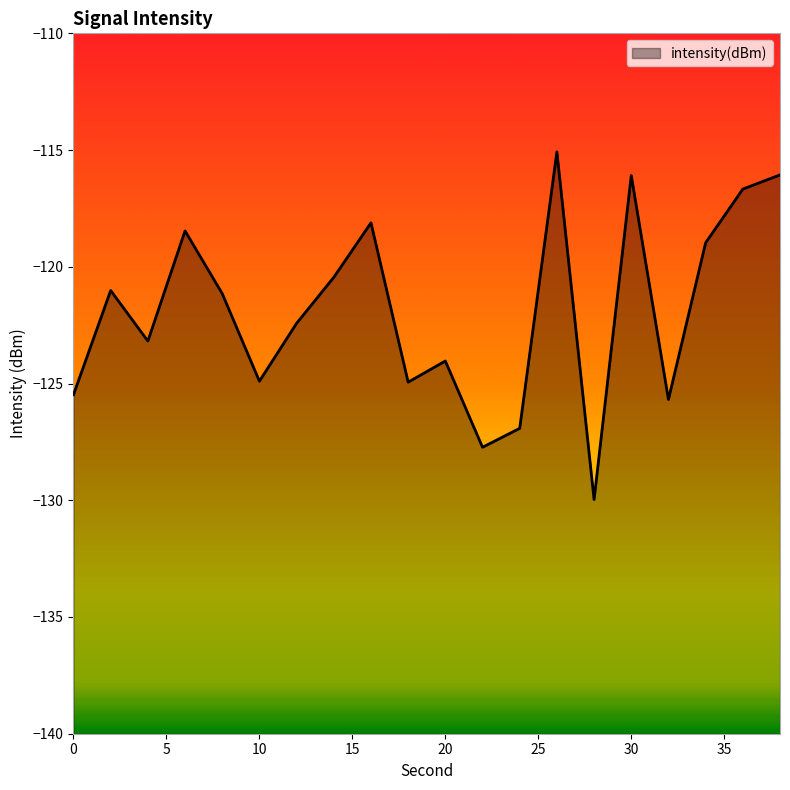

What is the change in value from 0 to 24?

-1.4